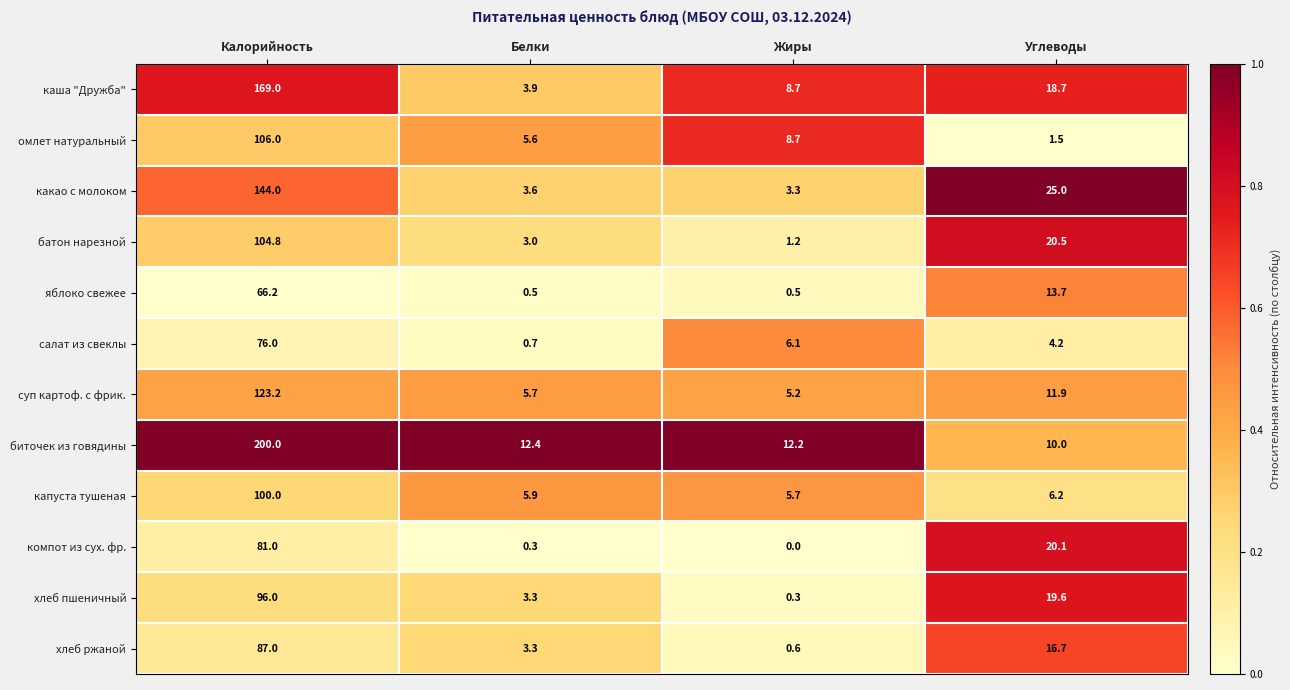

True or false: батон нарезной has a value of 104.8 at Калорийность.

True